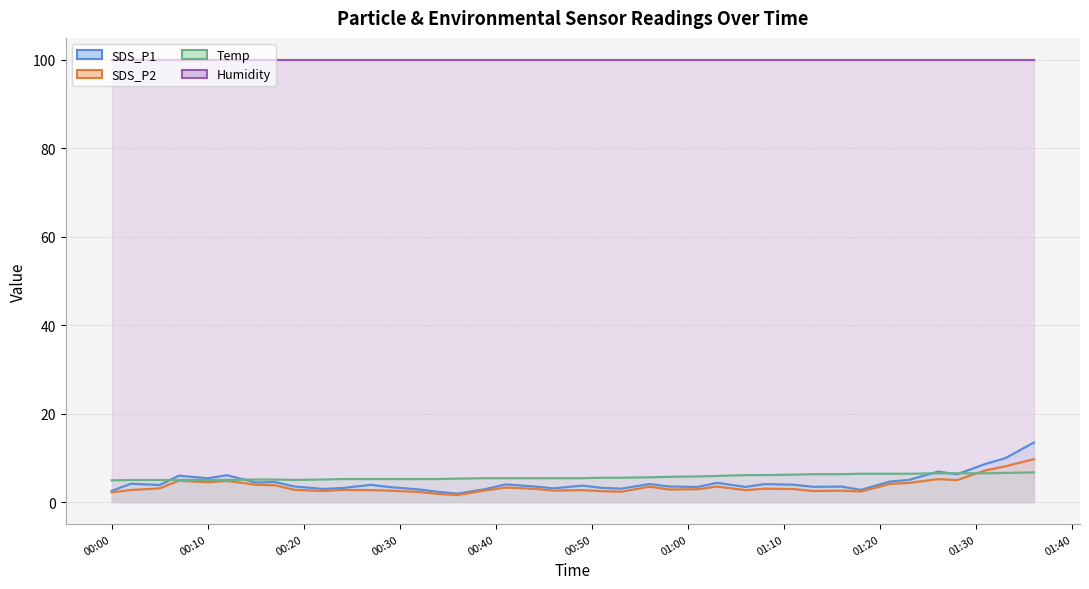

What is the average value of the SDS_P2 series?

3.5